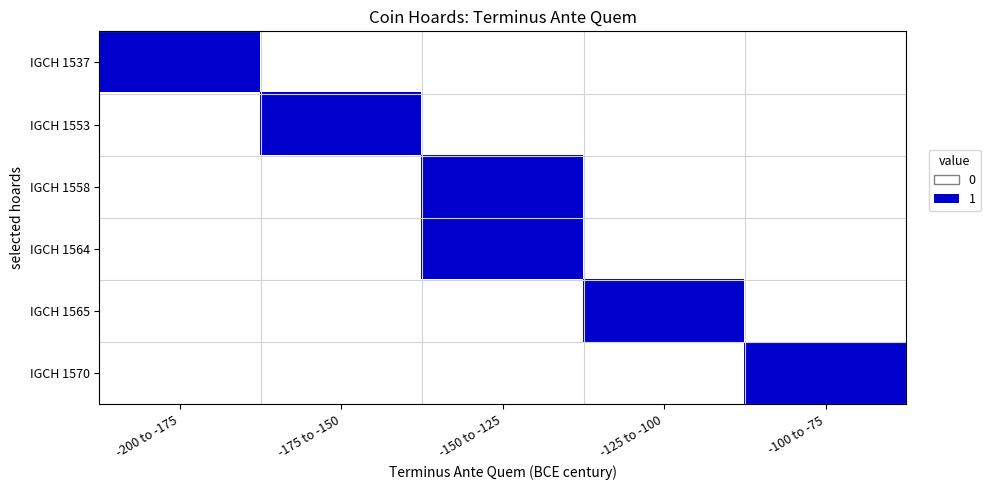

Between -125 to -100 and -175 to -150, which is larger?

-125 to -100